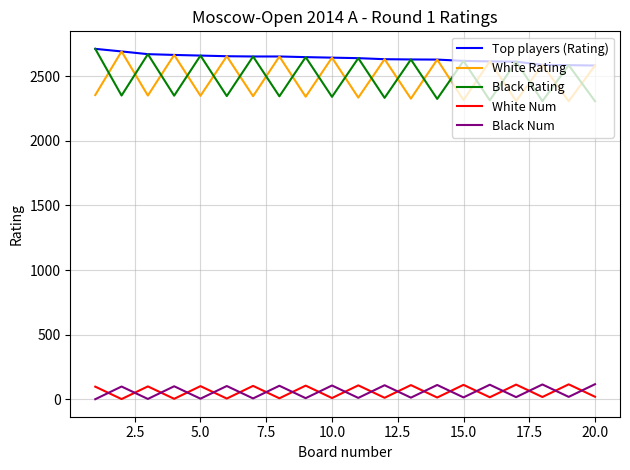

What is the highest value of the White Rating series?

2690